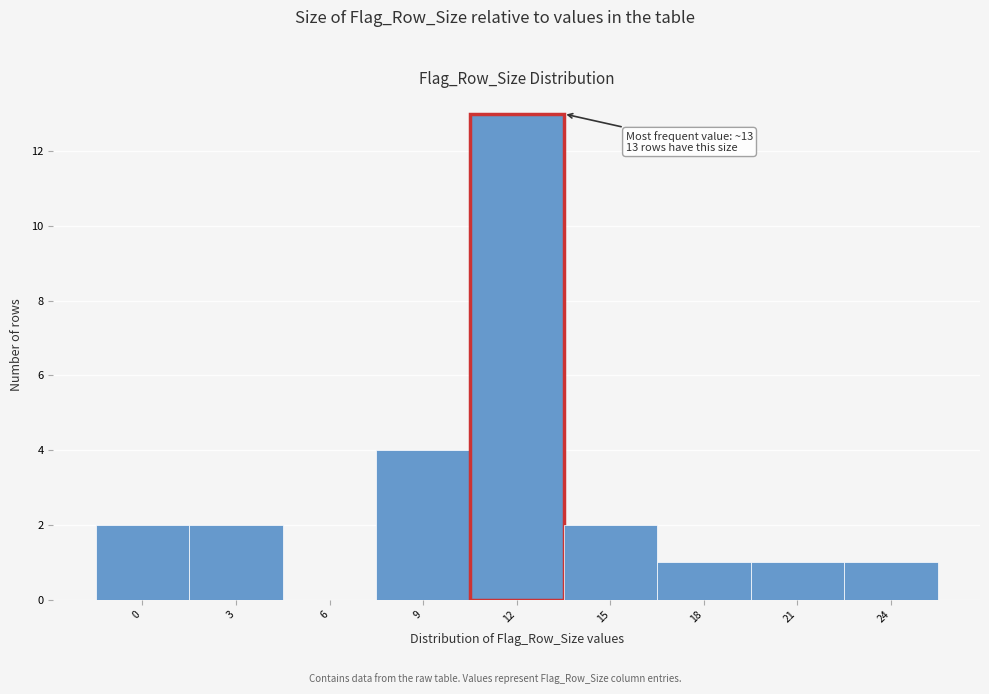

Reading left to right, transcribe all the data shown in this chart.

0=2	3=2	6=0	9=4	12=13	15=2	18=1	21=1	24=1